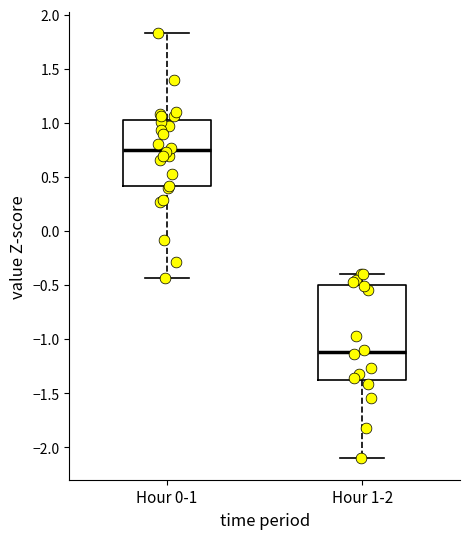

Where does the upper whisker of the box for Hour 1-2 end on the y-axis? The values are not printed on the chart, so give them approximately, as read against the axis.

-0.40